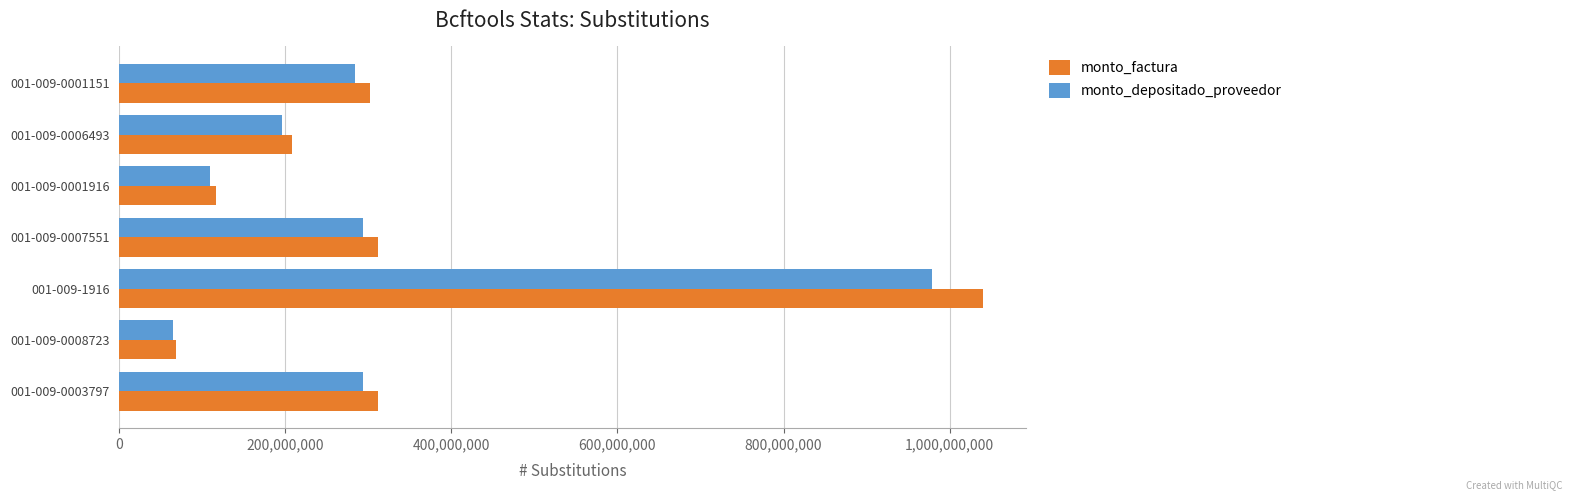

What is the difference between the second highest and minimum values in the monto_factura series?

243680000